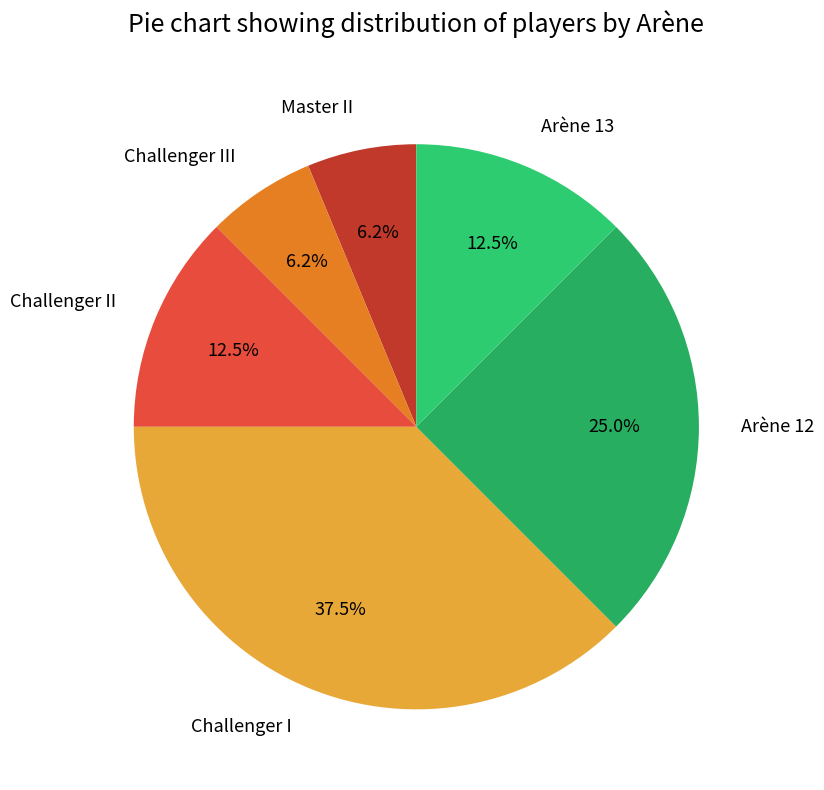

Approximately how many times larger is the value at Arène 13 compared to Master II?

2.0